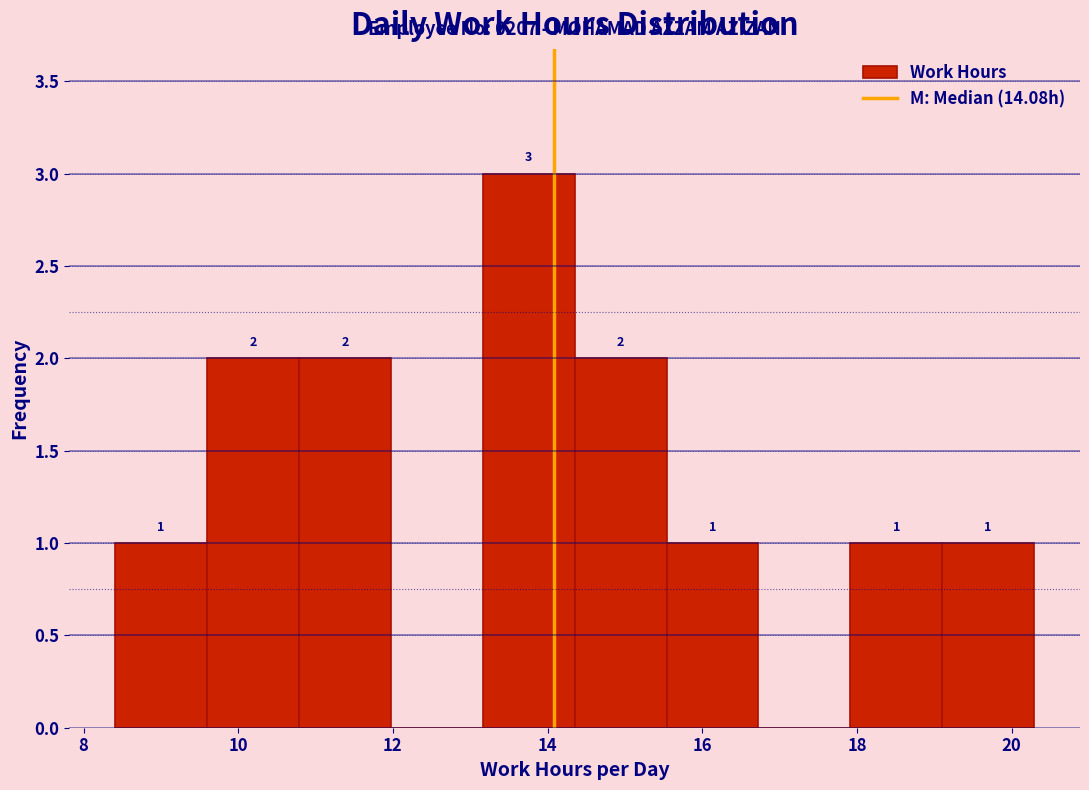

Which range on the x-axis has the tallest bar?

13.2 to 14.4